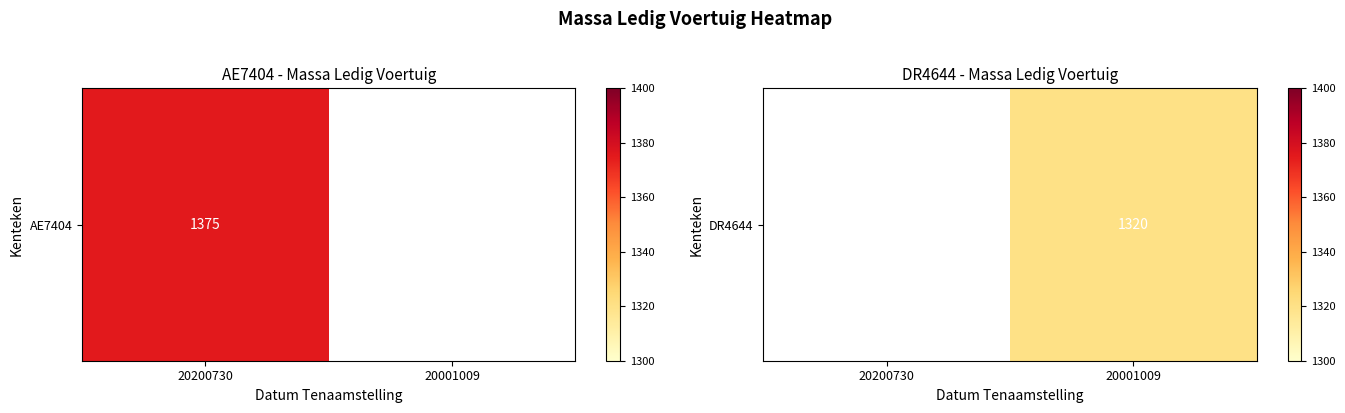

What is the difference between the maximum and minimum values?

1320